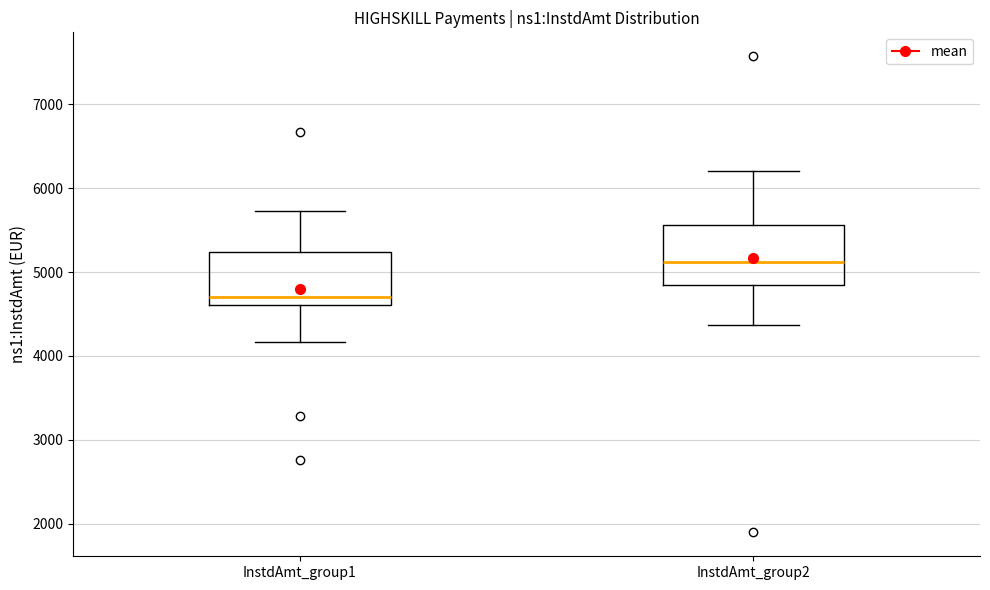

Reading left to right, read every box against the y-axis: the position of its median line, the range the box covers, and the ends of its whiskers. The values are not printed on the chart, so give them approximately, as read against the axis.

InstdAmt_group1: median 4700, box 4600 to 5200, whiskers 4200 to 5700
InstdAmt_group2: median 5100, box 4800 to 5600, whiskers 4400 to 6200